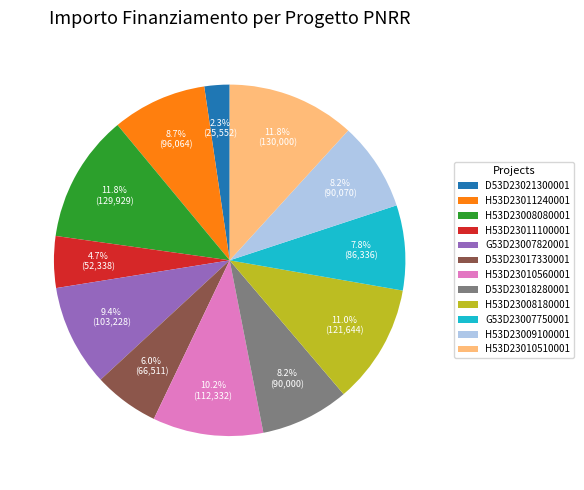

Combined, what portion of the pie is D53D23021300001 and H53D23010510001?

14.1%